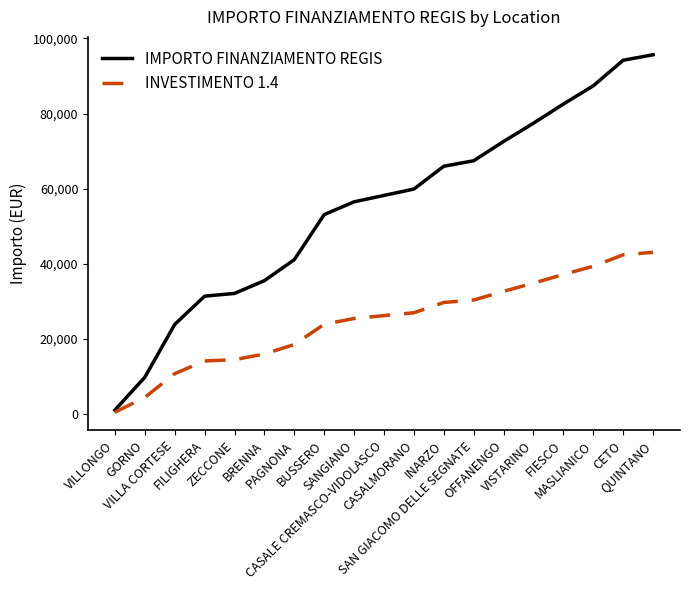

Which series has the largest total across all categories?

IMPORTO FINANZIAMENTO REGIS